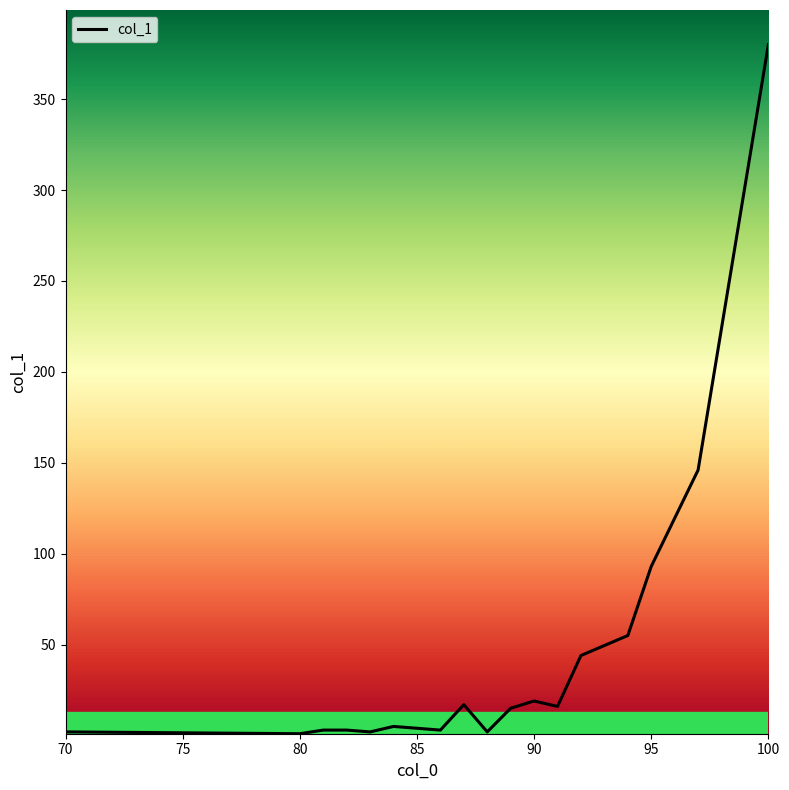

What is the difference between the maximum and minimum values?

379